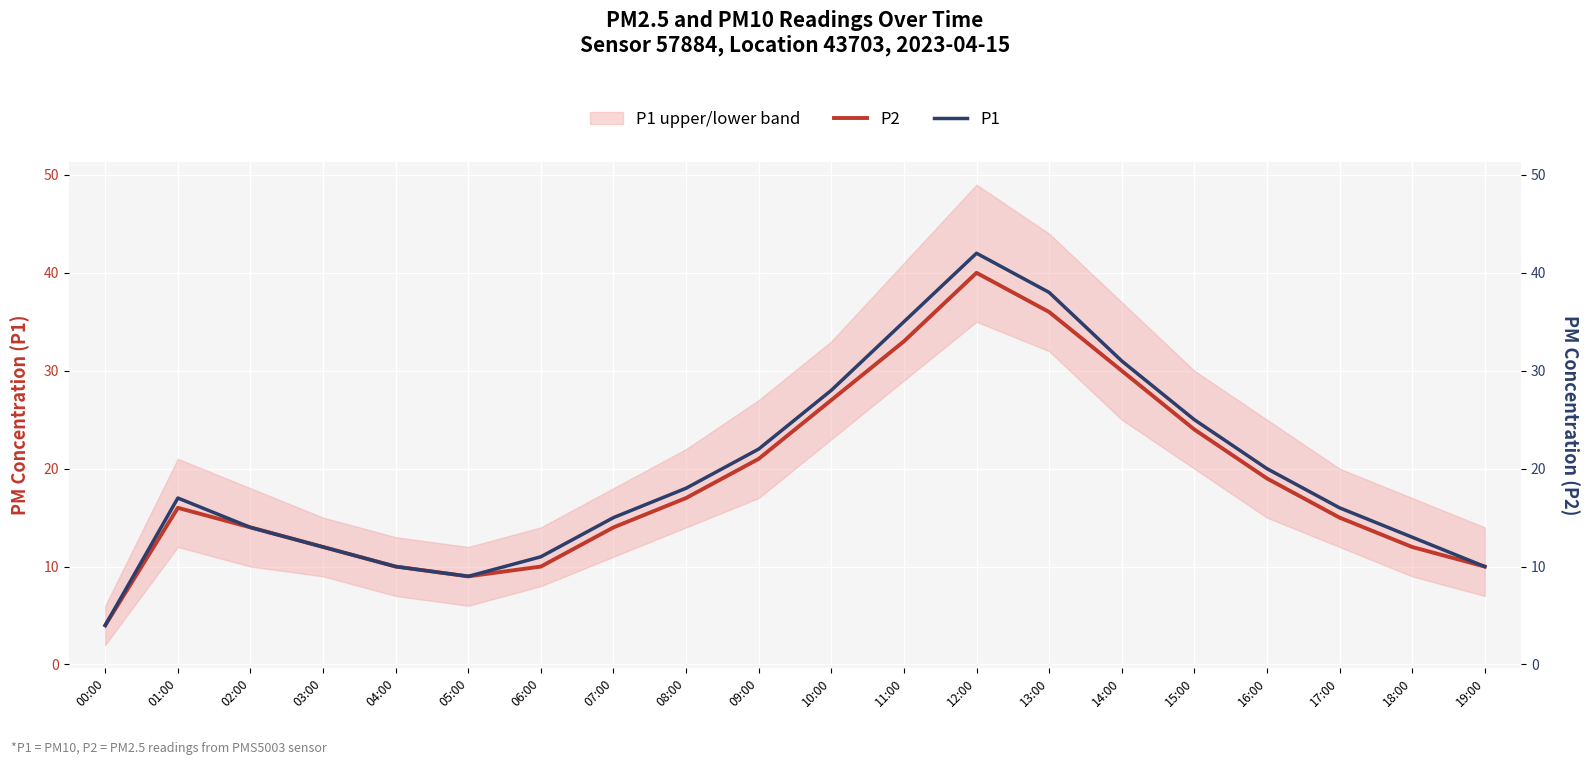

How many values in the P2 series exceed 16?

9